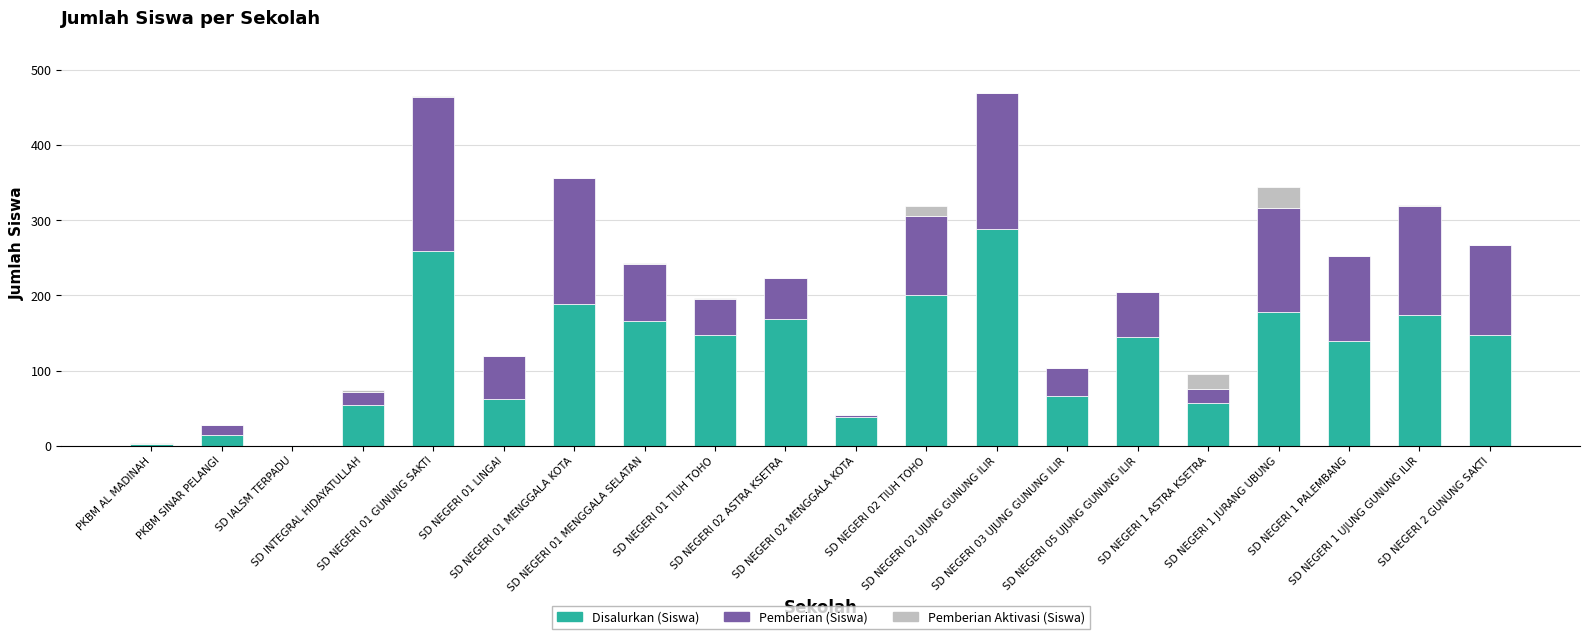

Count the number of categories in the chart.

20